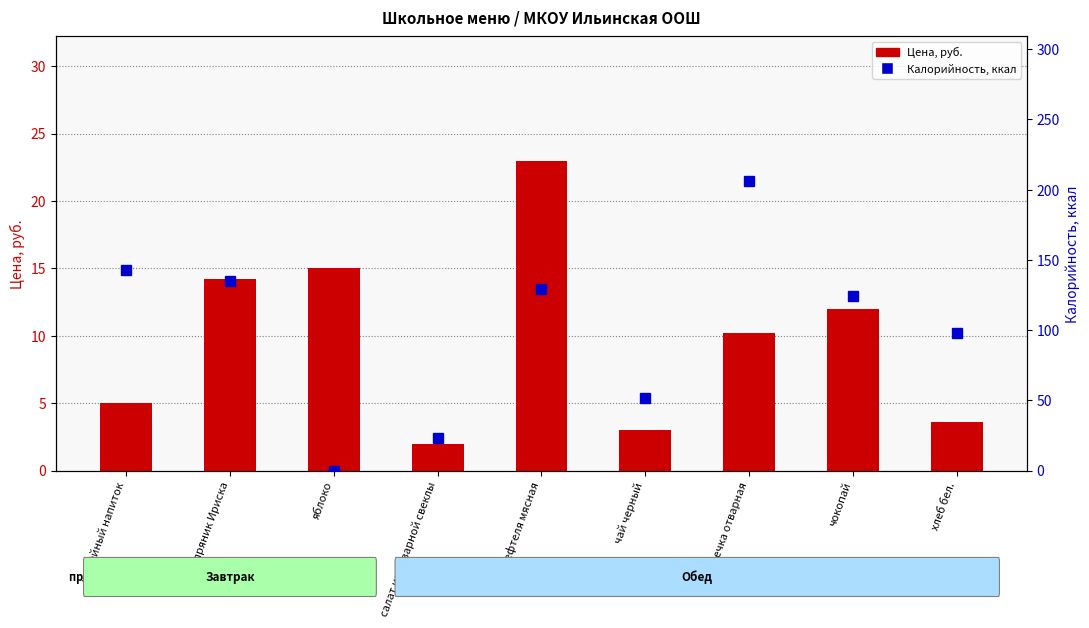

At which label does Калорийность, ккал reach its minimum?

яблоко